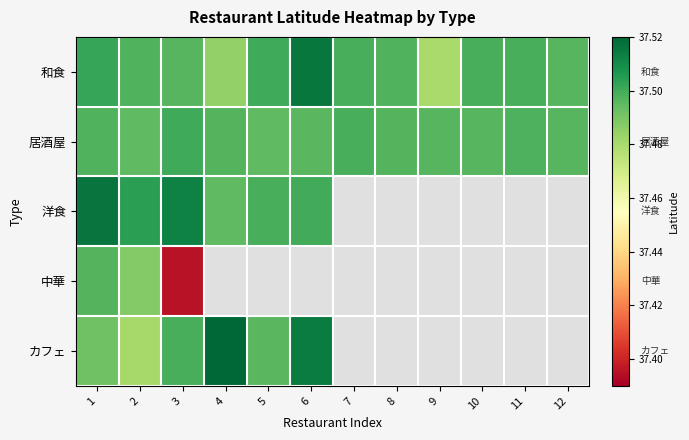

Which has a higher value, 4 or 11?

11